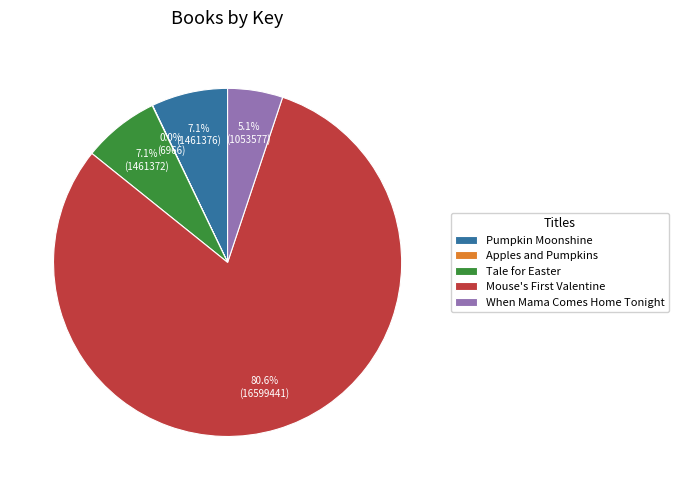

Which category accounts for the majority?

Mouse's First Valentine